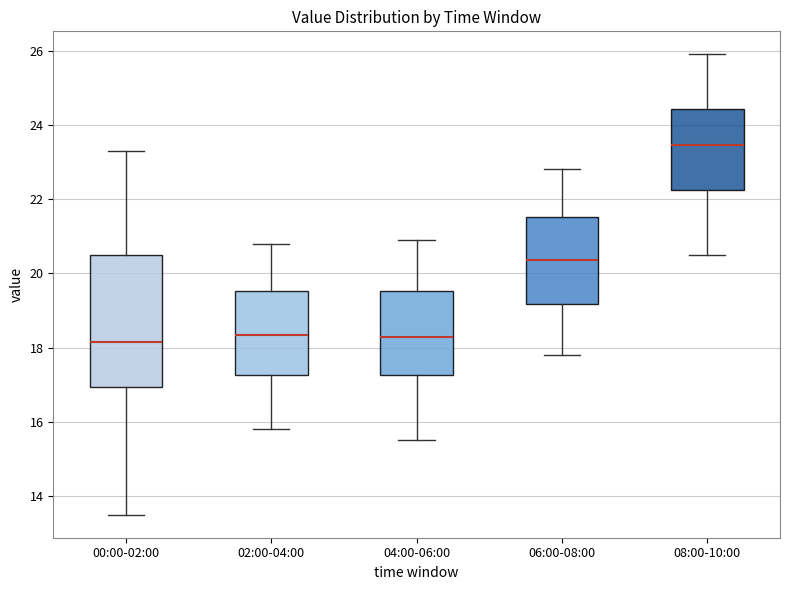

Where is the lower edge of the box for 08:00-10:00 on the y-axis? The values are not printed on the chart, so give them approximately, as read against the axis.

22.2